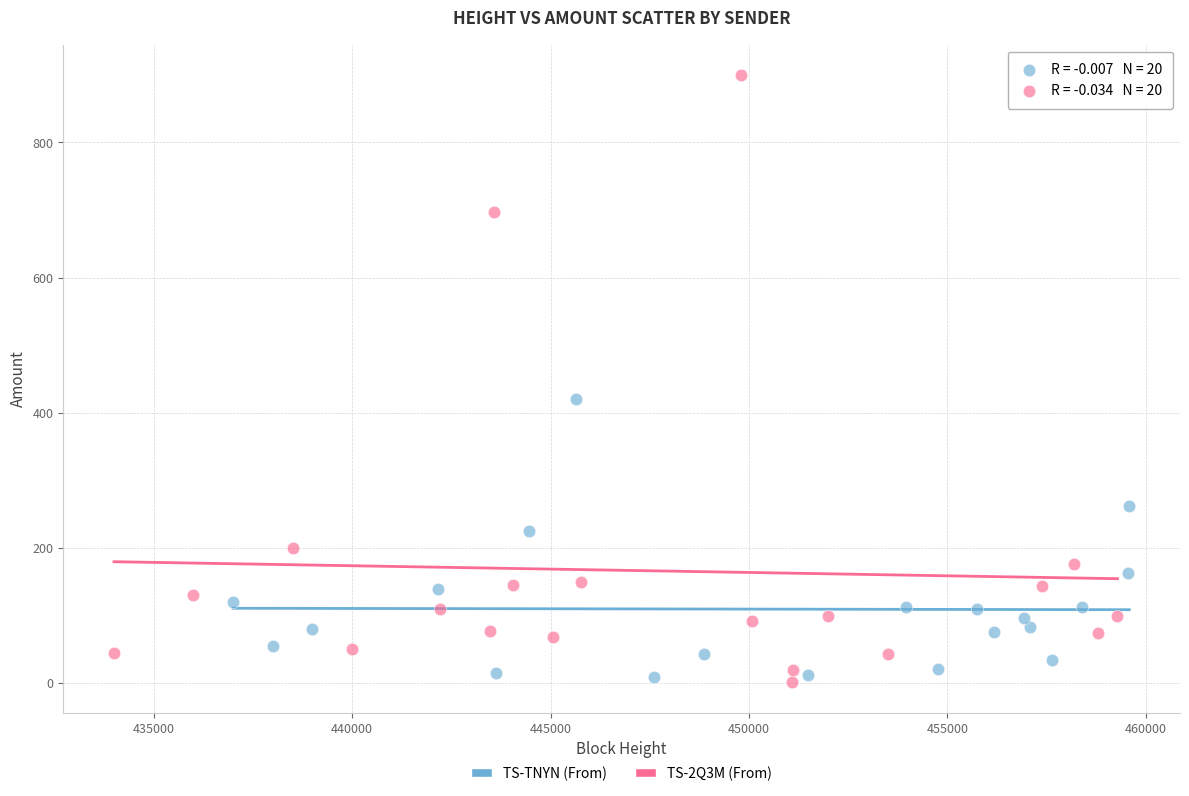

Which series reaches the minimum Y coordinate?

TS-2Q3M (From)